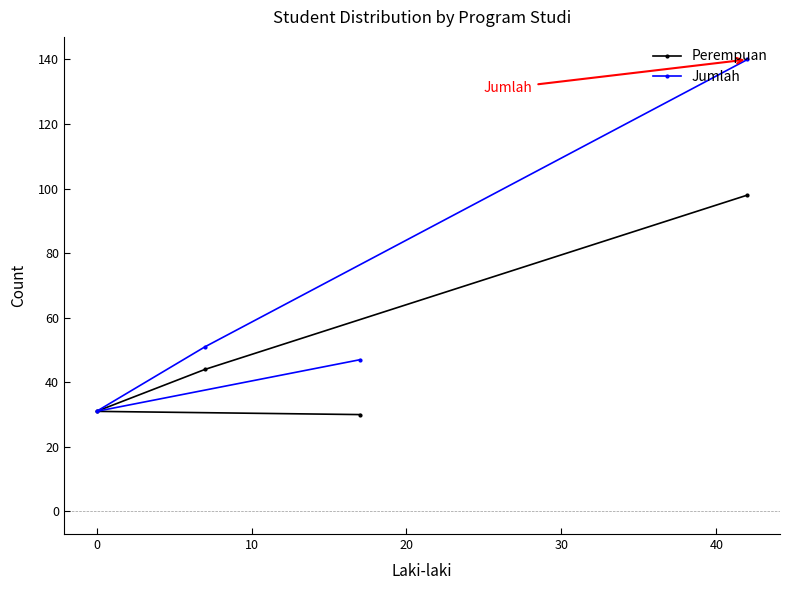

List the series in order of their peak value, highest first.

Jumlah, Perempuan